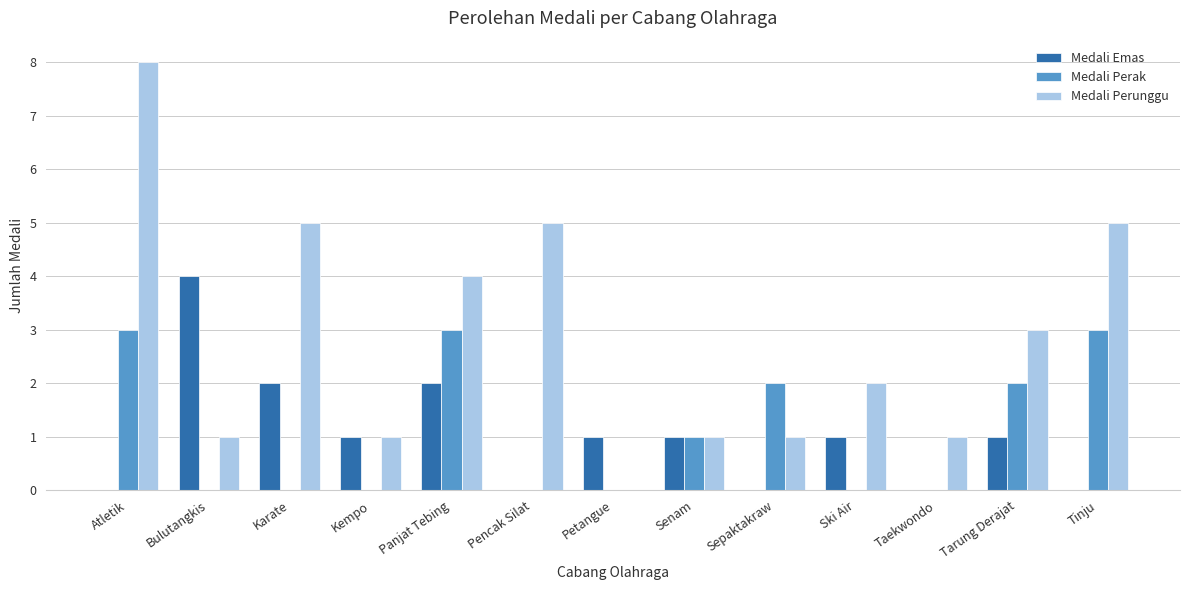

What is the greatest value displayed?

8